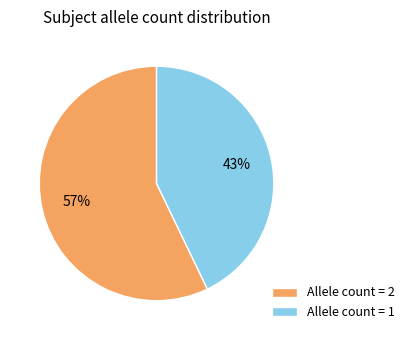

Which category has the smallest portion of the pie?

Allele count = 1